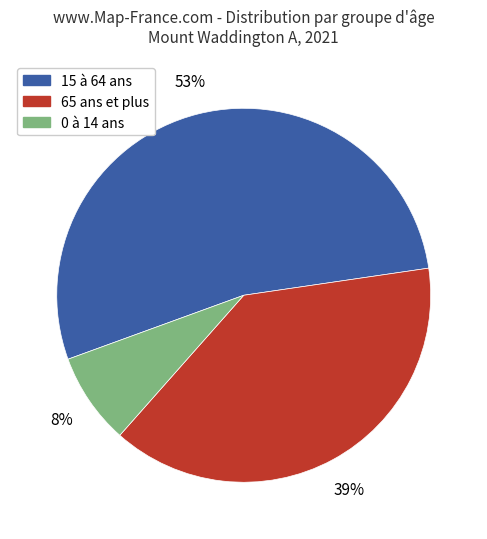

To the nearest percent, what is the average slice percentage?

33%